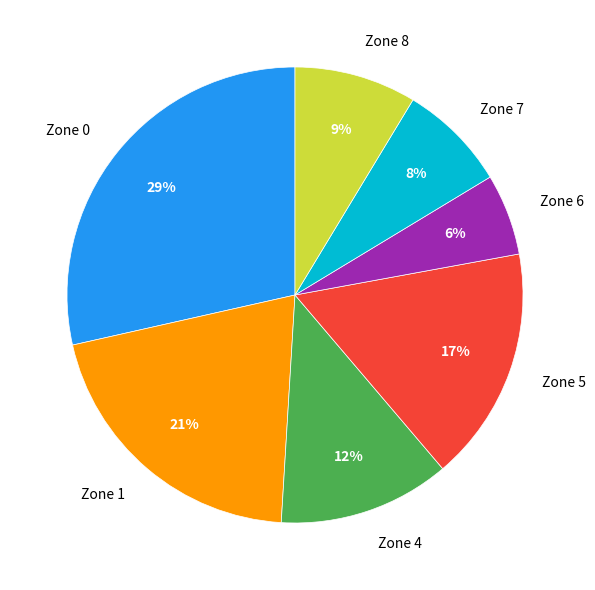

Is there any slice that represents more than half of the pie?

No